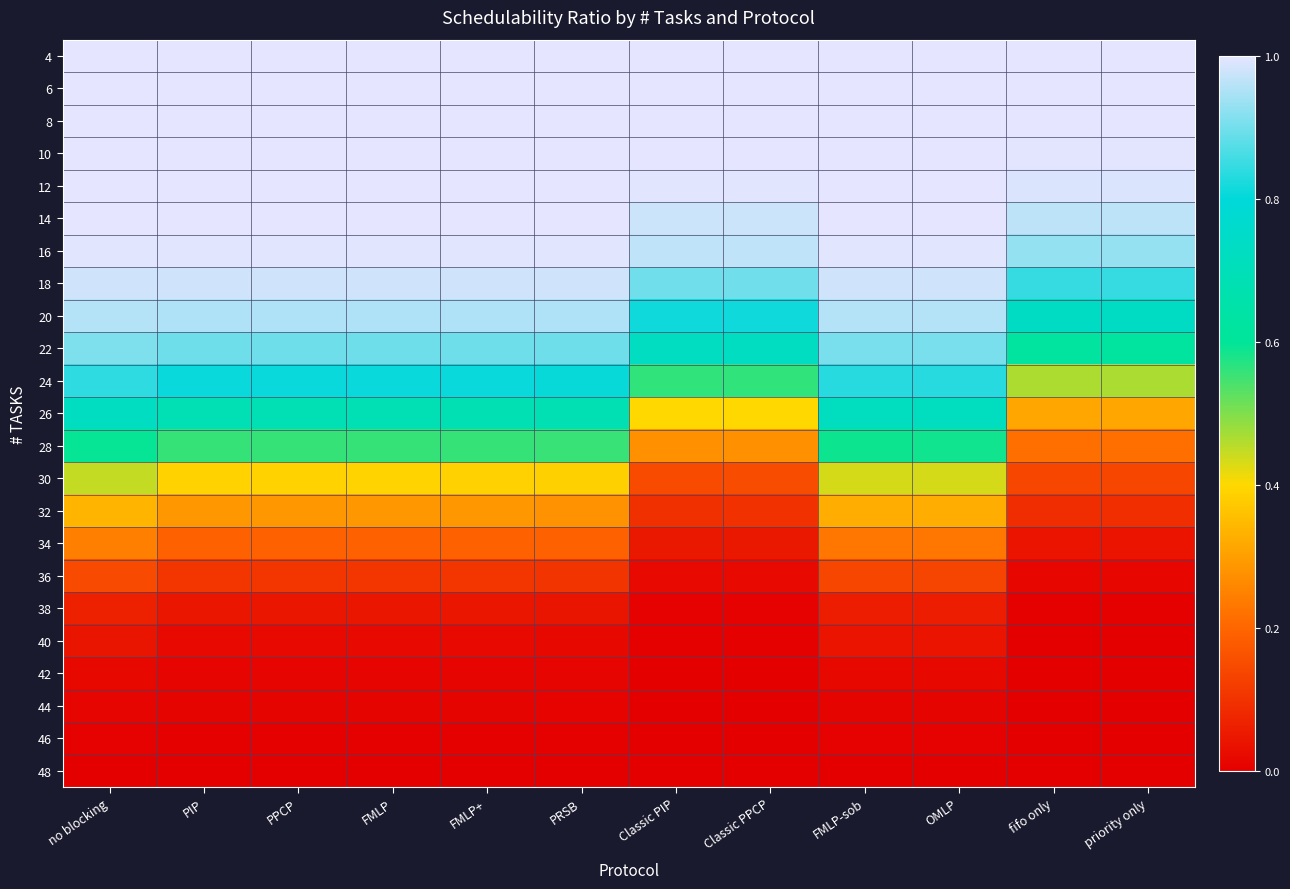

Rank the series by their maximum value, from lowest to highest.

48, 46, 44, 42, 40, 38, 36, 34, 32, 30, 28, 26, 24, 22, 20, 18, 16, 14, 4, 6, 8, 10, 12